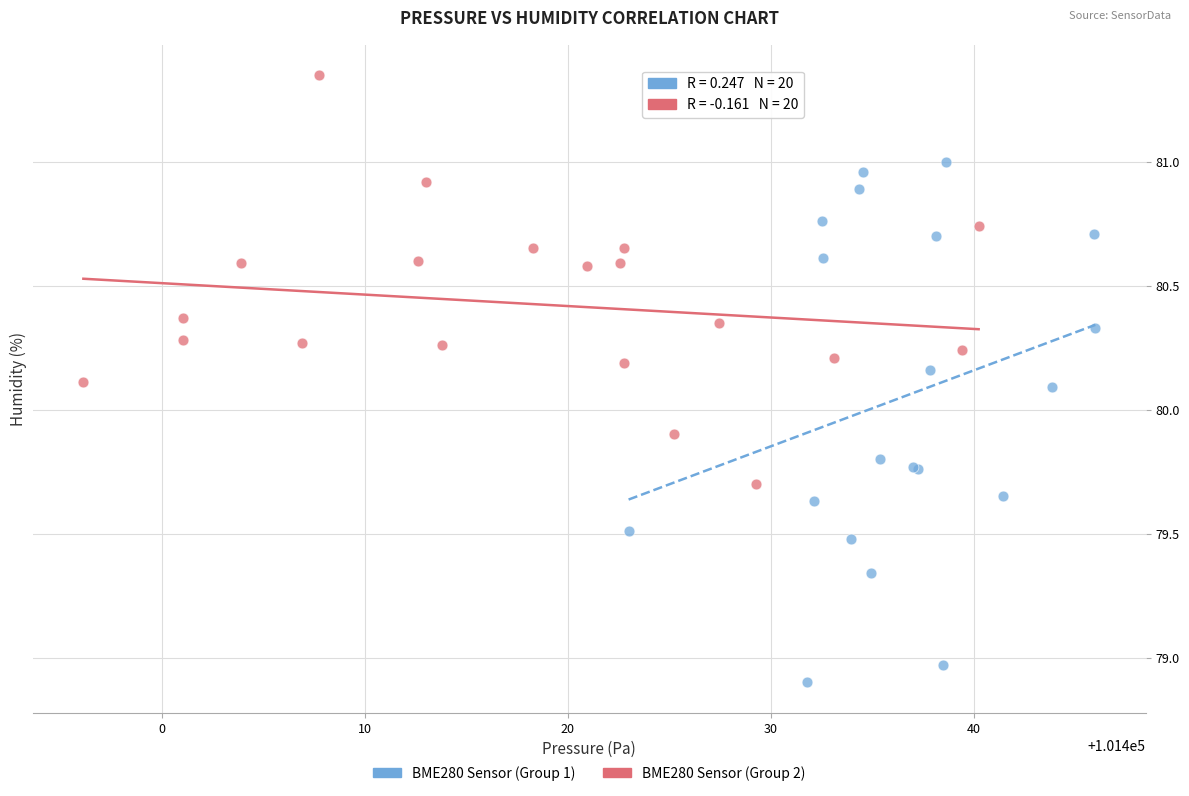

Which series has the widest spread of Y values?

BME280 Sensor (Group 1)